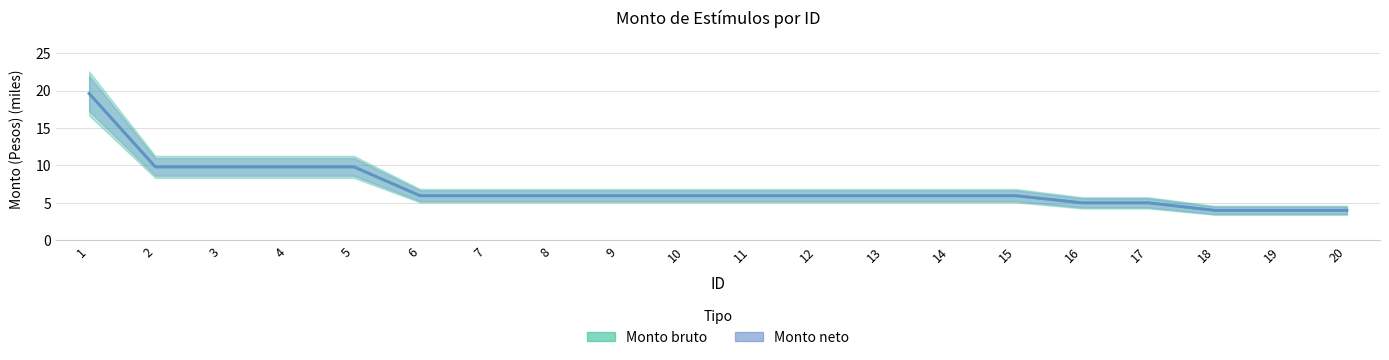

True or false: Monto bruto has more than 1 points higher than both neighbors.

False